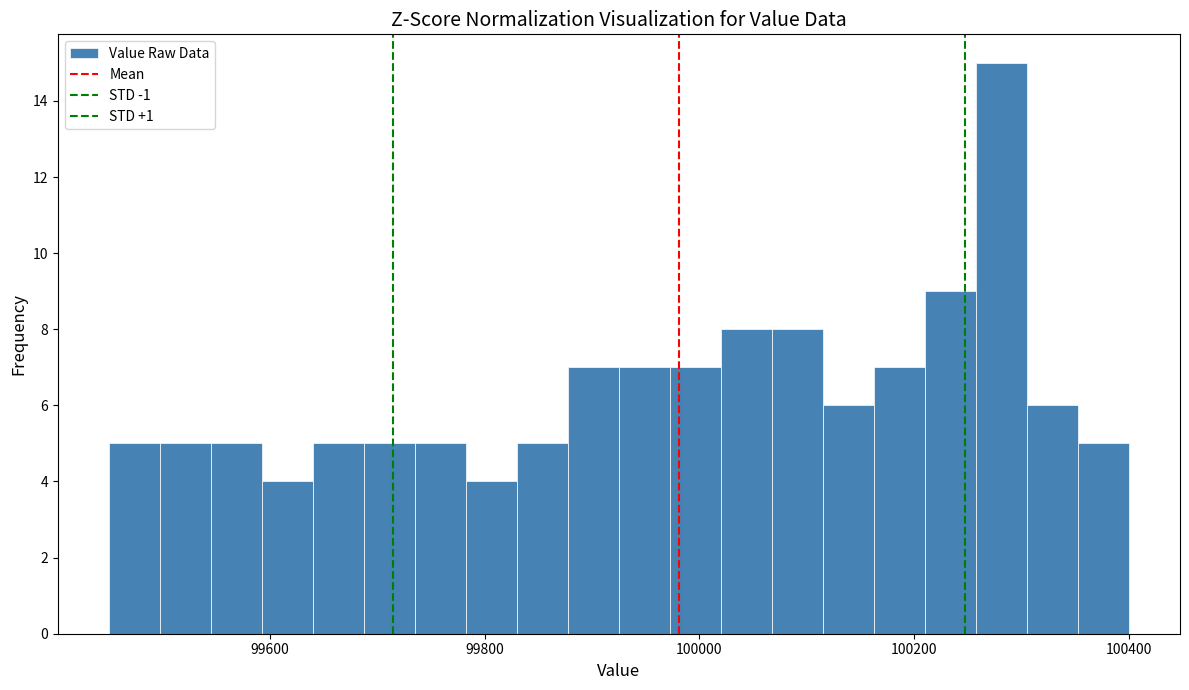

Read against the x-axis, roughly where is the centre of the tallest bar?

100280